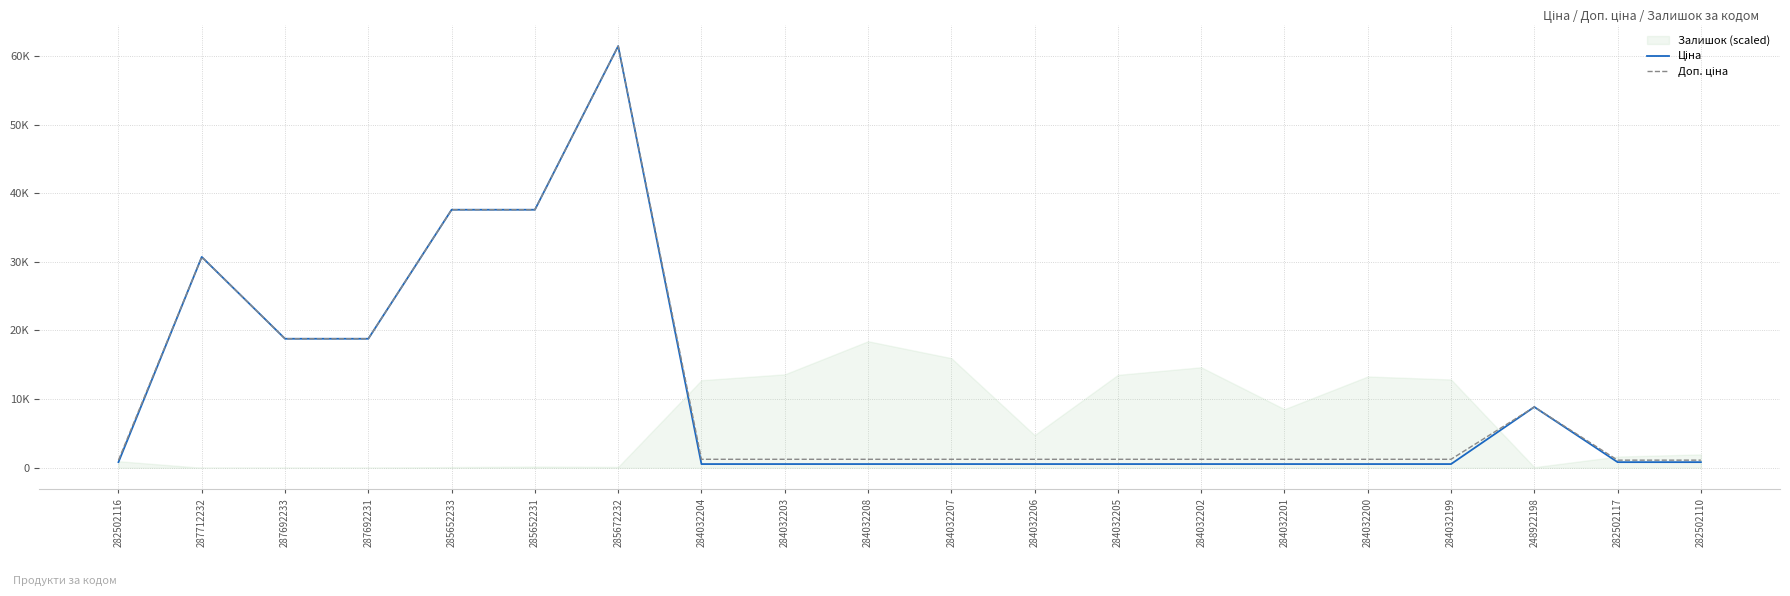

Read the Ціна value at 285652231.

37593.6